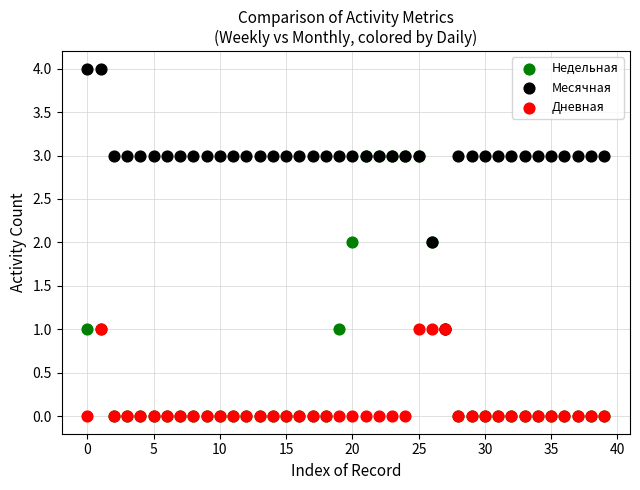

What are all the series names shown in the legend?

Недельная, Месячная, Дневная